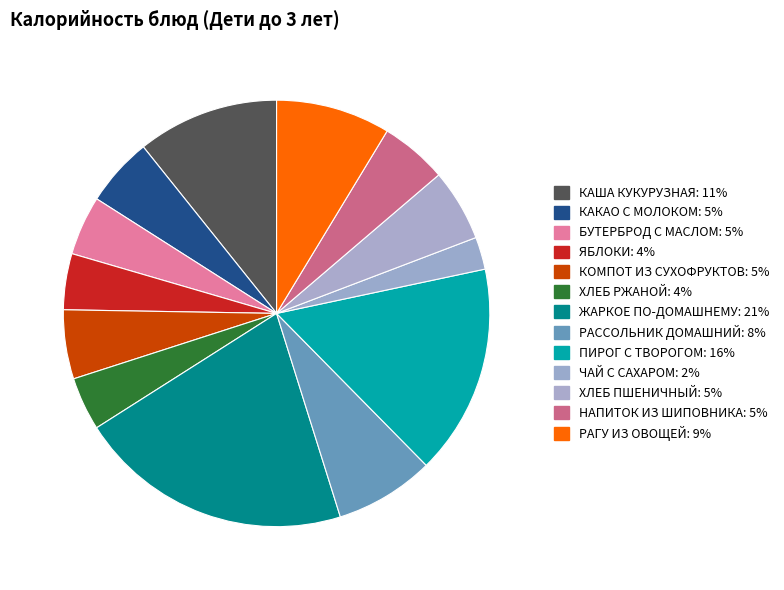

What percentage is the НАПИТОК ИЗ ШИПОВНИКА slice, to the nearest percent?

5%